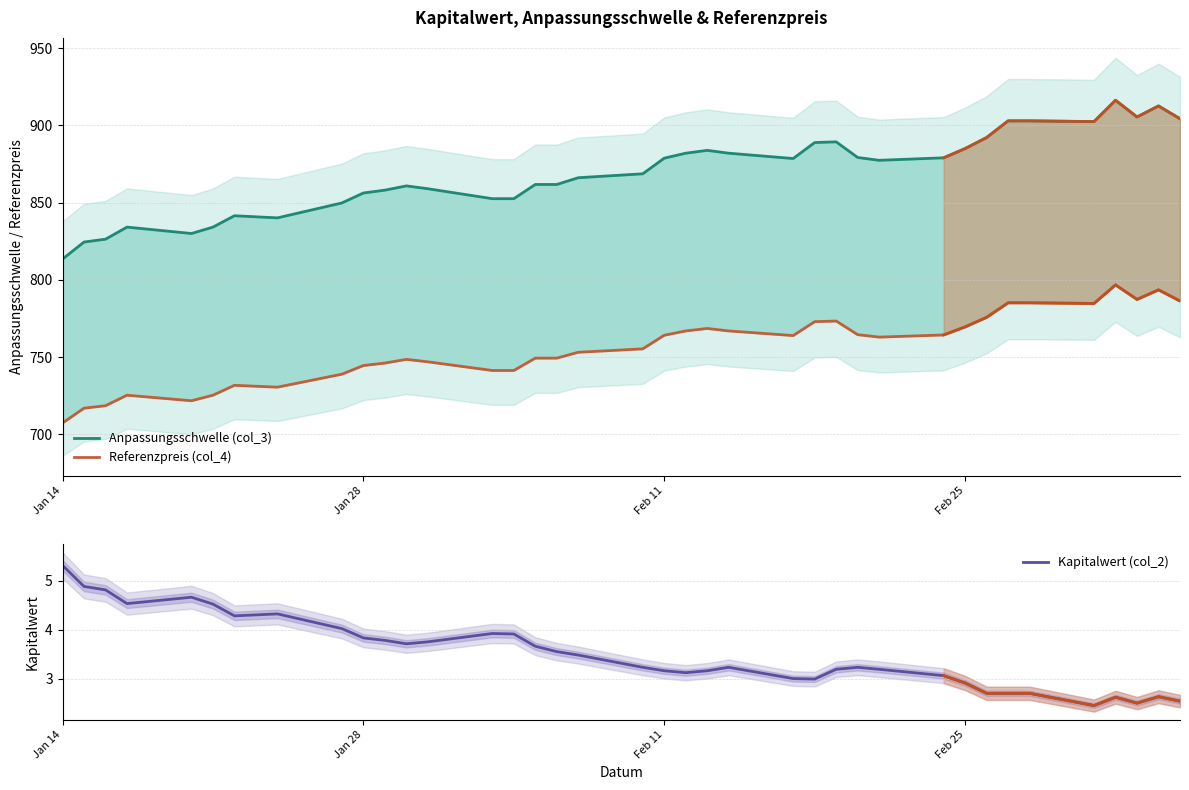

What is the difference between the second highest and second lowest values in the Kapitalwert (col_2) series?

2.4